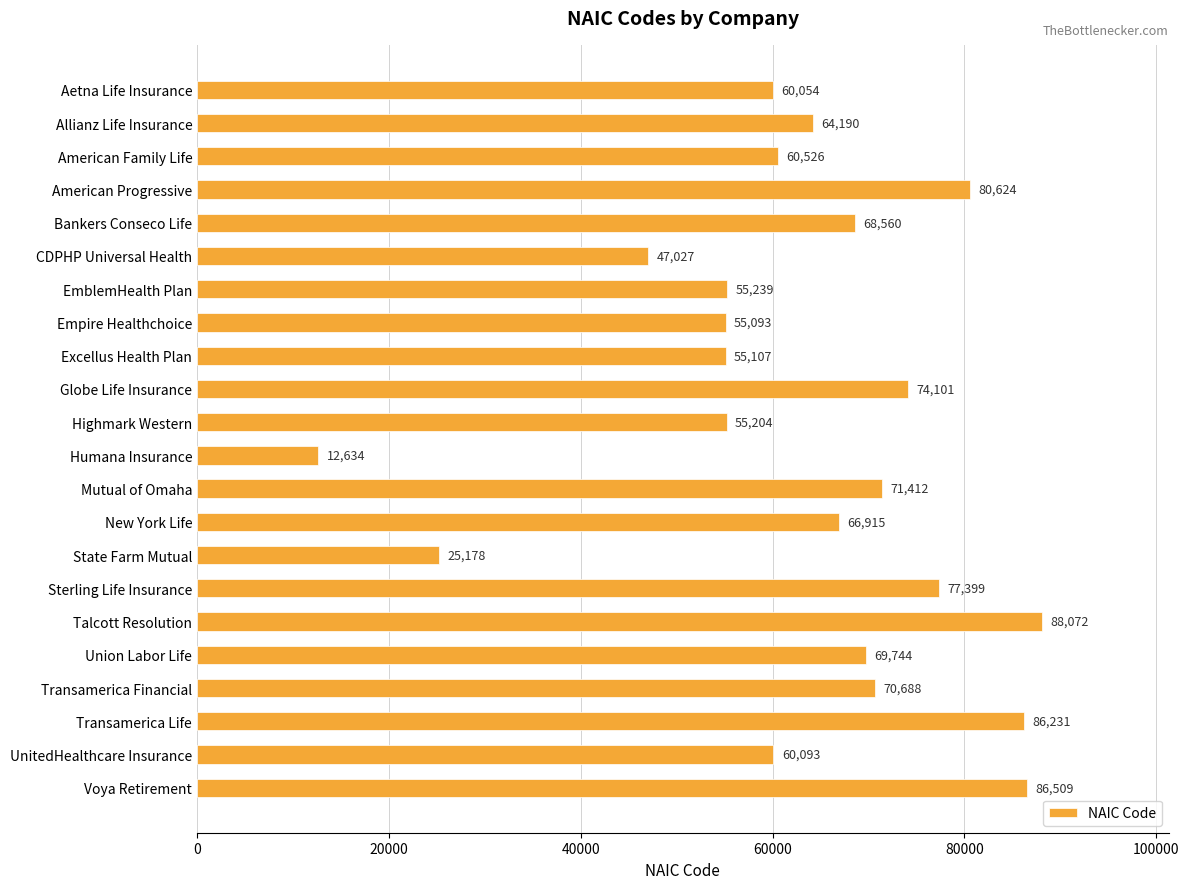

How many bars are there in total?

22